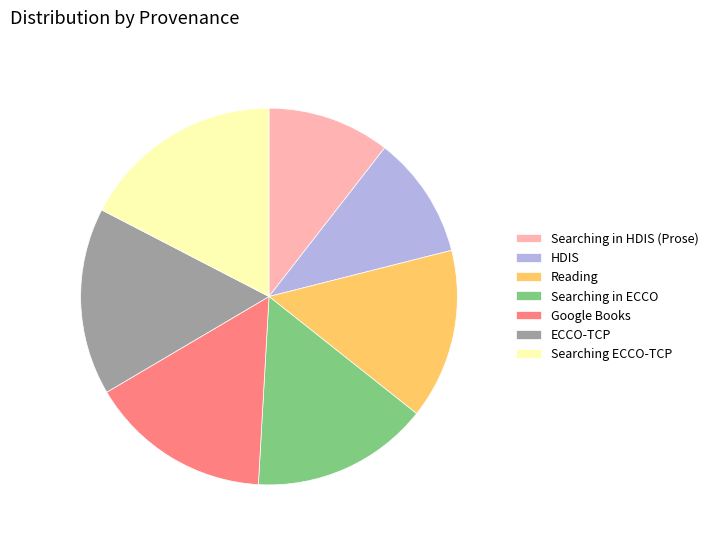

Combined, do HDIS and Google Books account for over 50%?

No